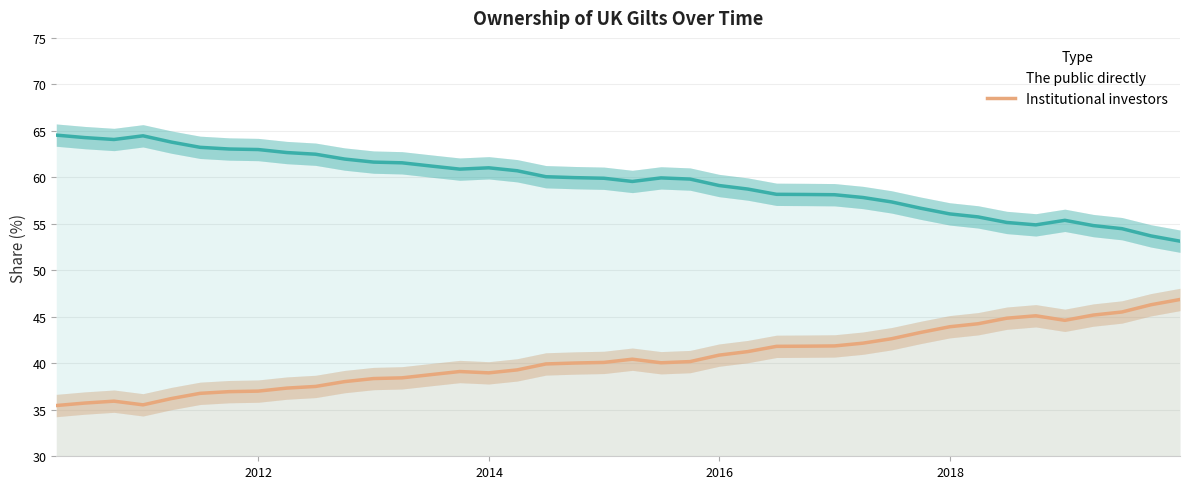

True or false: Institutional investors and The public directly cross at least once.

False